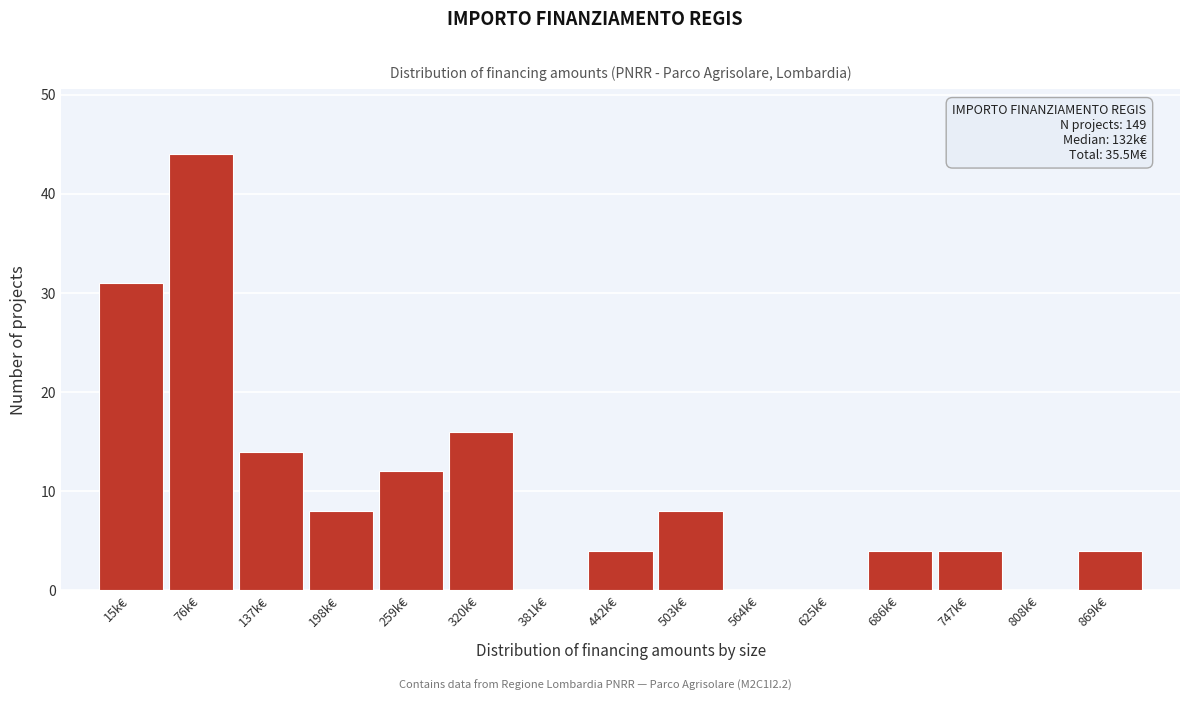

Reading right to left, what are all the values shown in this chart?

869k€=4	808k€=0	747k€=4	686k€=4	625k€=0	564k€=0	503k€=8	442k€=4	381k€=0	320k€=16	259k€=12	198k€=8	137k€=14	76k€=44	15k€=31